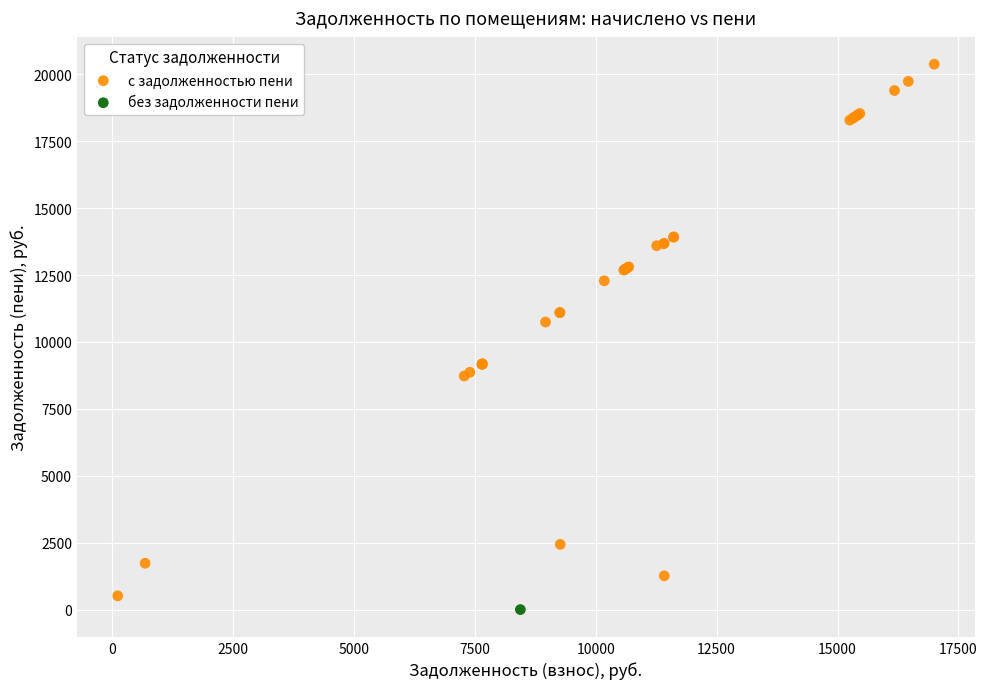

What are all the series names shown in the legend?

с задолженностью пени, без задолженности пени